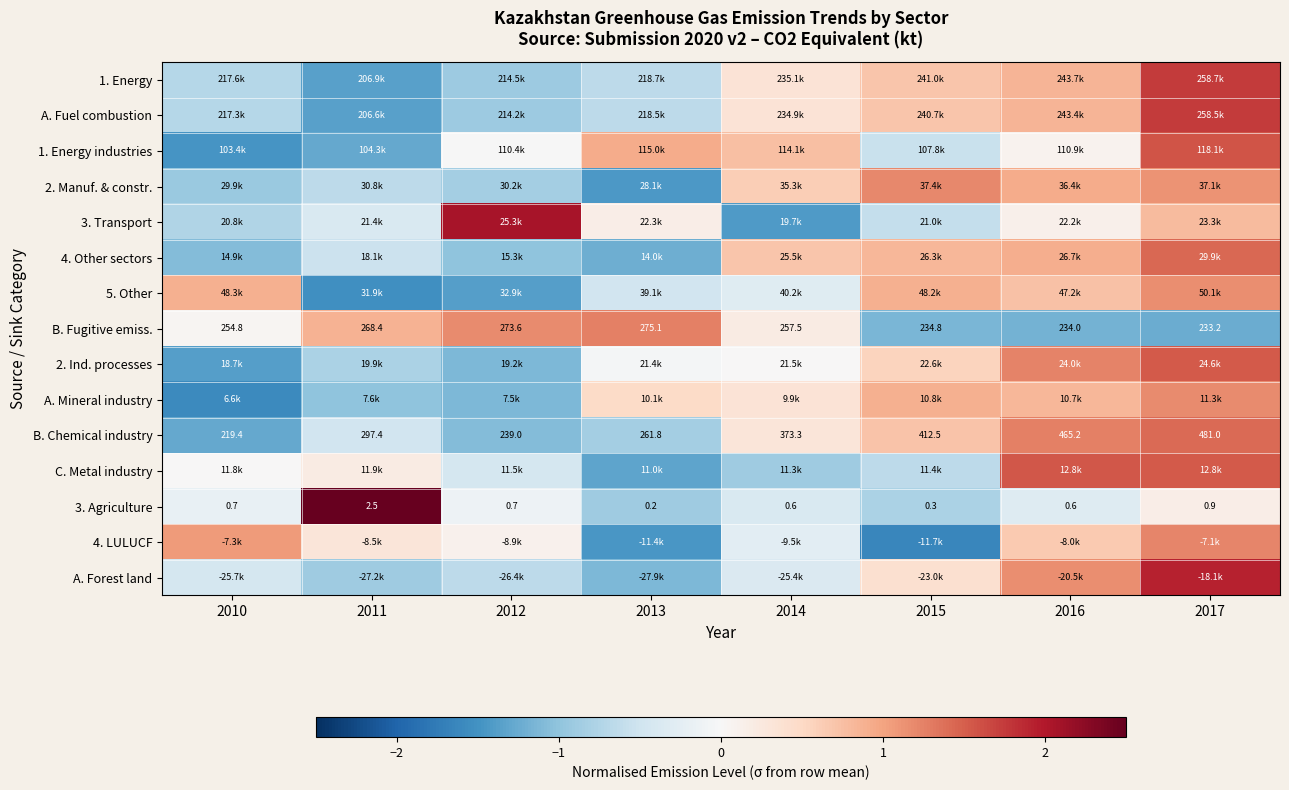

List the series in order of their peak value, highest first.

3. Agriculture, 3. Transport, A. Forest land, 1. Energy, A. Fuel combustion, 1. Energy industries, C. Metal industry, 2. Ind. processes, 4. Other sectors, B. Chemical industry, B. Fugitive emiss., 4. LULUCF, 2. Manuf. & constr., A. Mineral industry, 5. Other